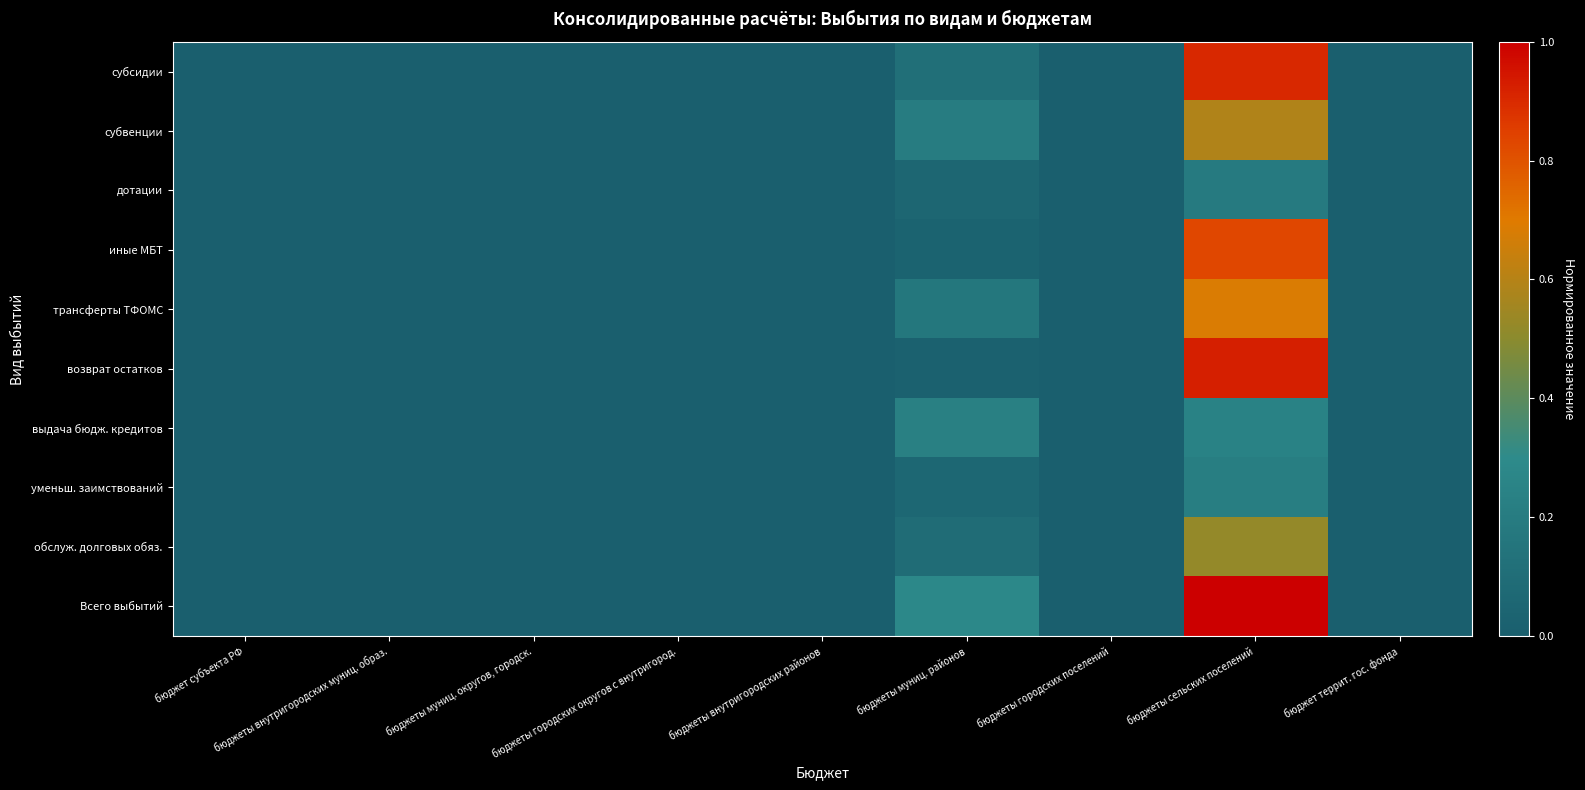

What is the maximum value shown in the chart?

1.0